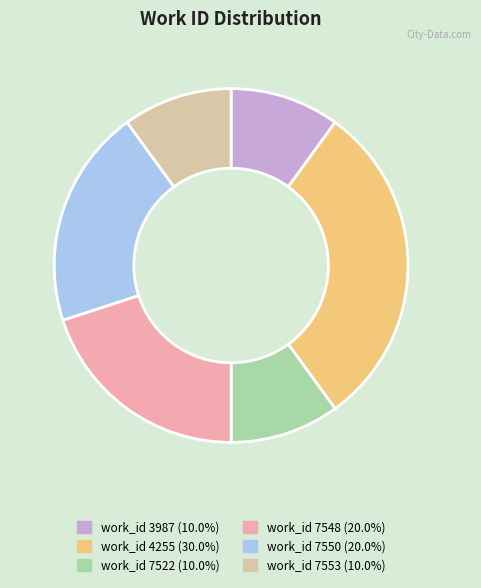

Is there any slice that represents more than half of the pie?

No